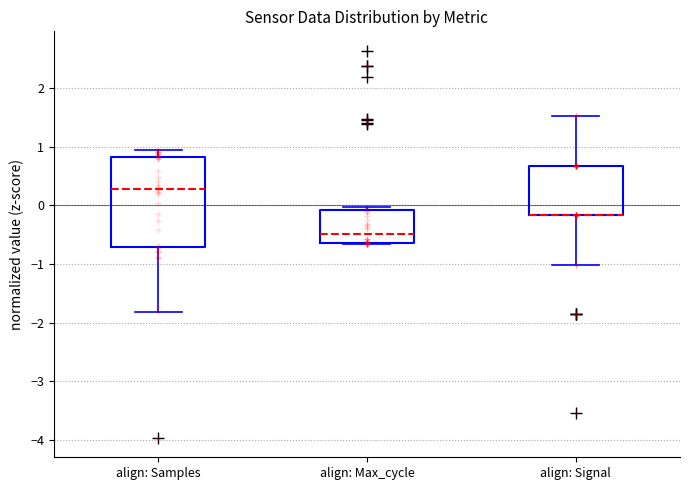

Where does the upper whisker of the box for align: Signal end on the y-axis? The values are not printed on the chart, so give them approximately, as read against the axis.

1.5